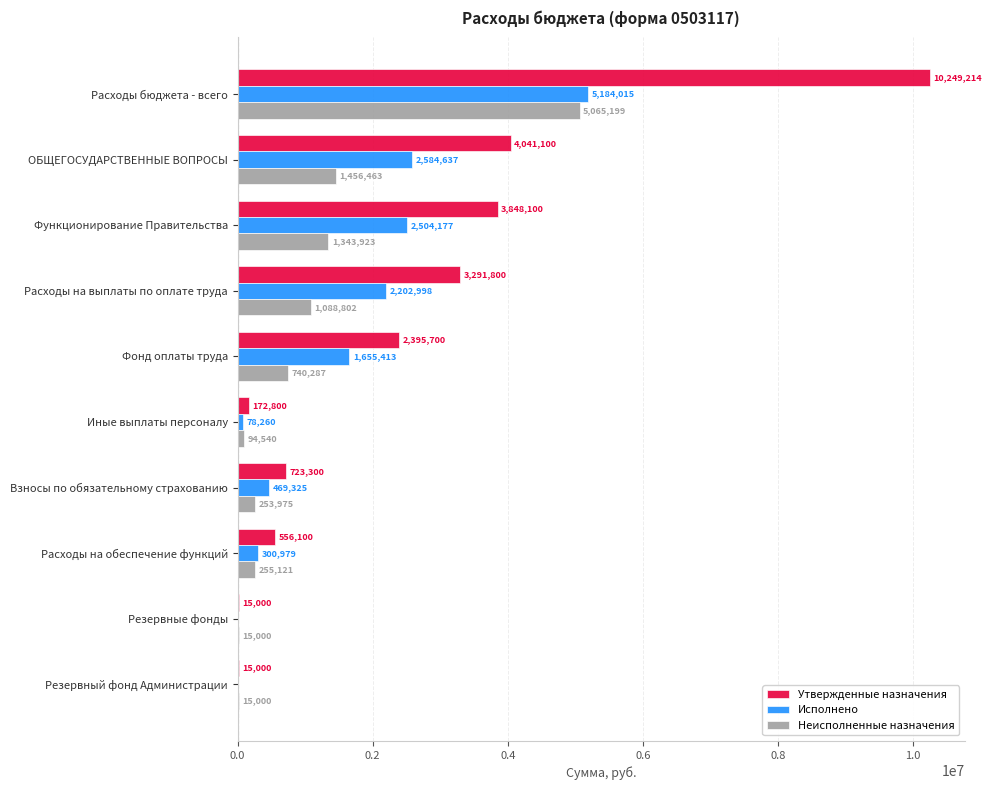

Is it true that Утвержденные назначения equals 6707458.1 at ОБЩЕГОСУДАРСТВЕННЫЕ ВОПРОСЫ?

False